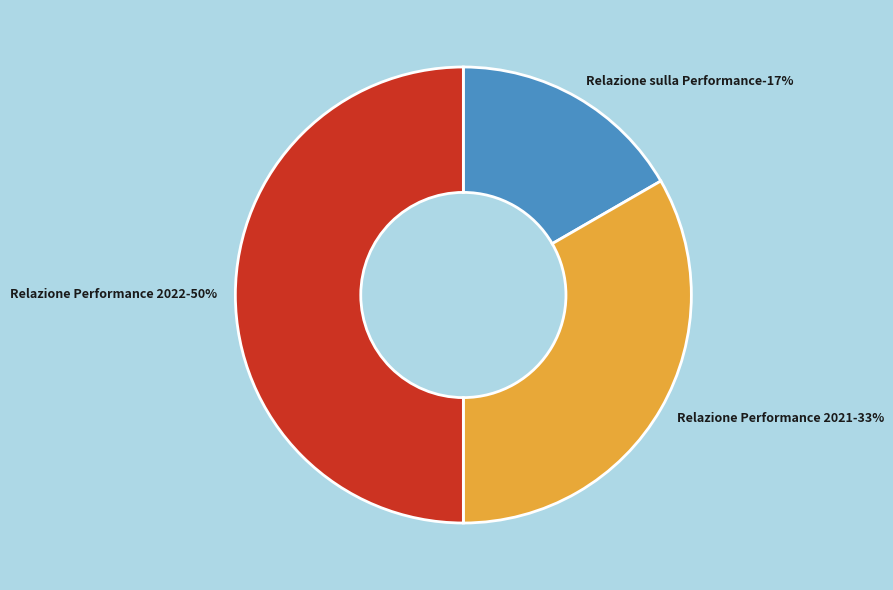

To the nearest percent, what is the combined percentage of Relazione Performance 2022 and Relazione Performance 2021?

83%